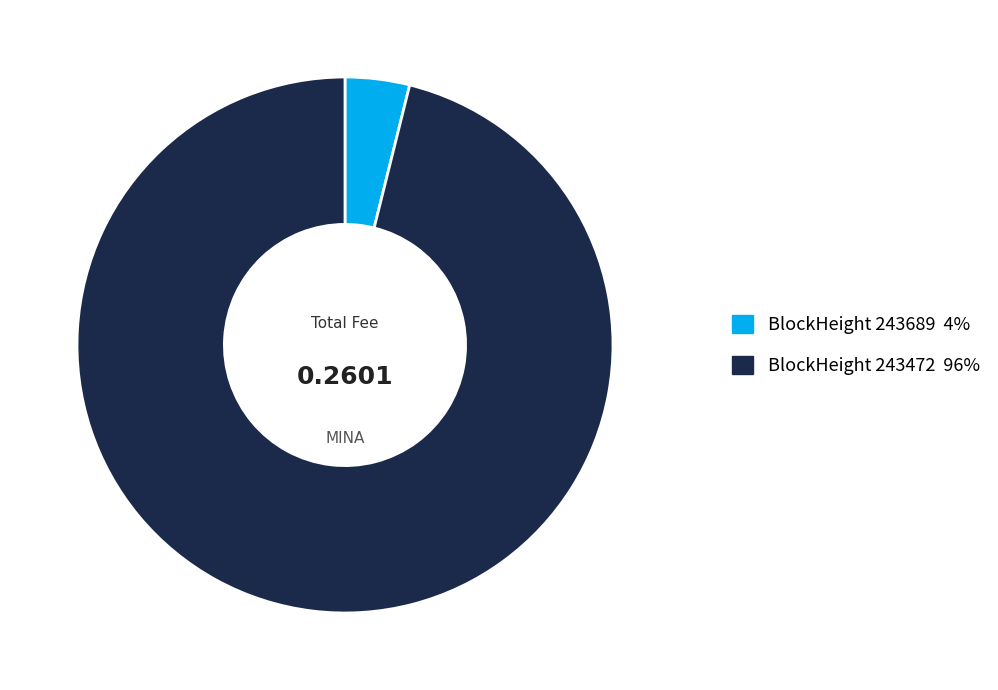

Is there any slice that represents more than half of the pie?

Yes